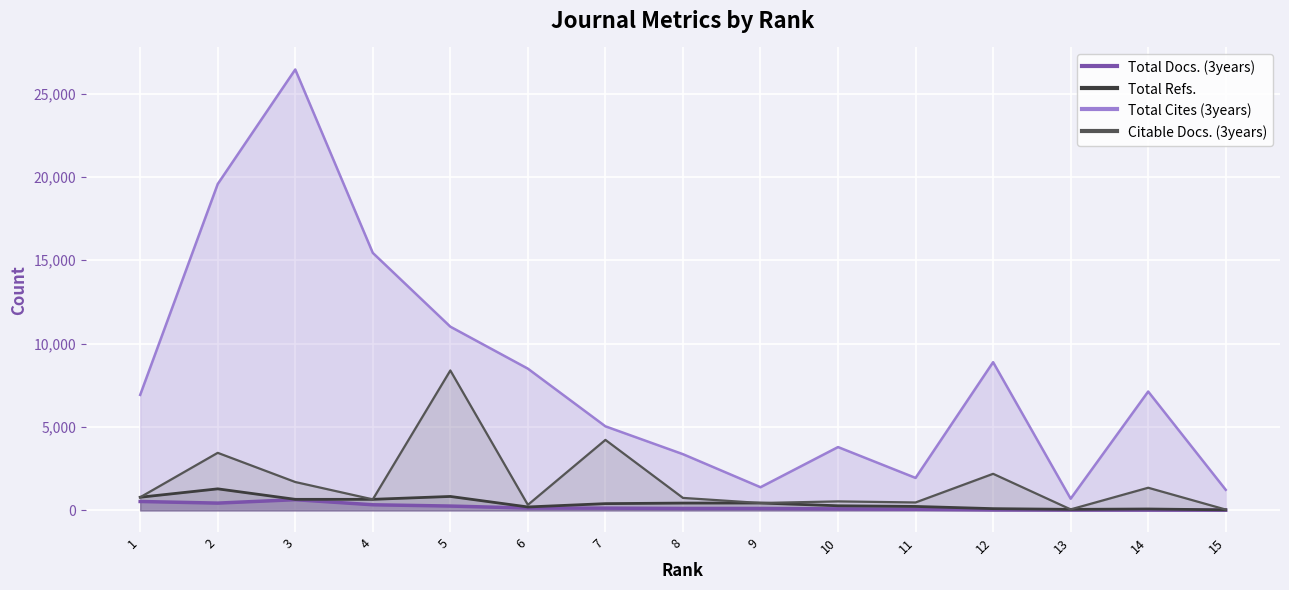

True or false: Total Cites (3years) and Citable Docs. (3years) cross at least once.

False